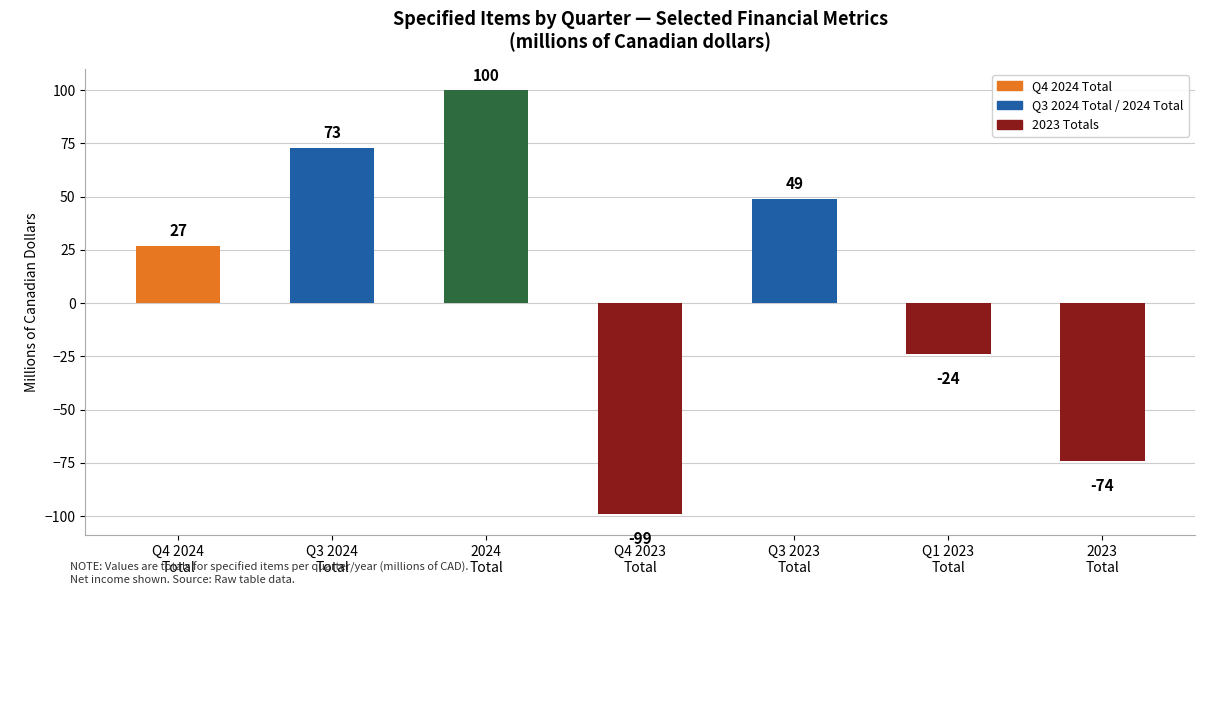

List the labels in order of value, largest first.

2024
Total, Q3 2024
Total, Q3 2023
Total, Q4 2024
Total, Q1 2023
Total, 2023
Total, Q4 2023
Total